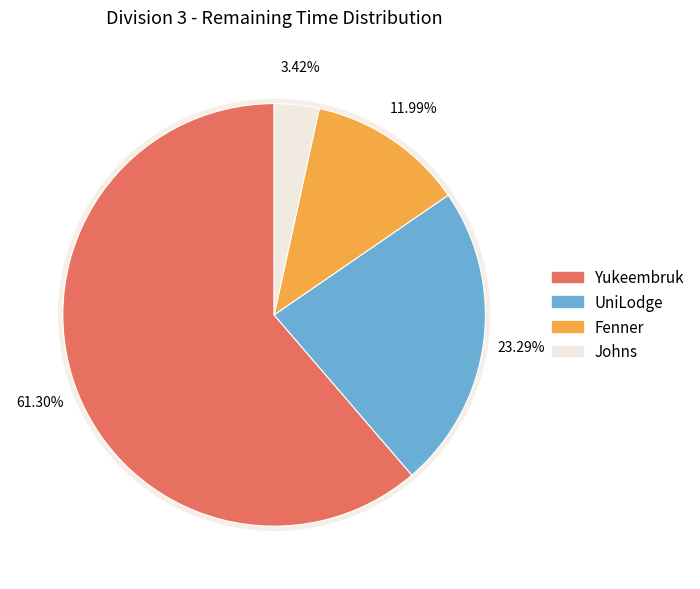

Does any single category account for the majority?

Yes